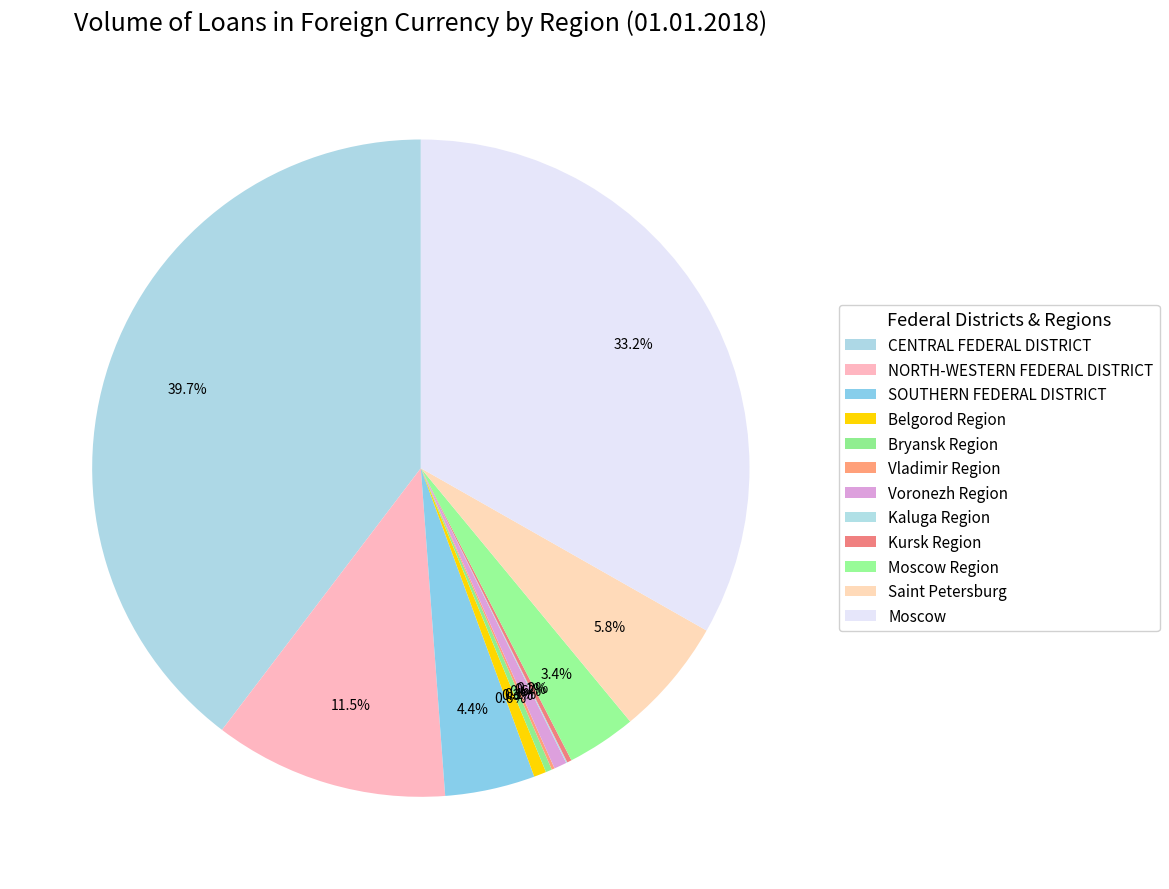

Does NORTH-WESTERN FEDERAL DISTRICT represent more than half of the total?

No